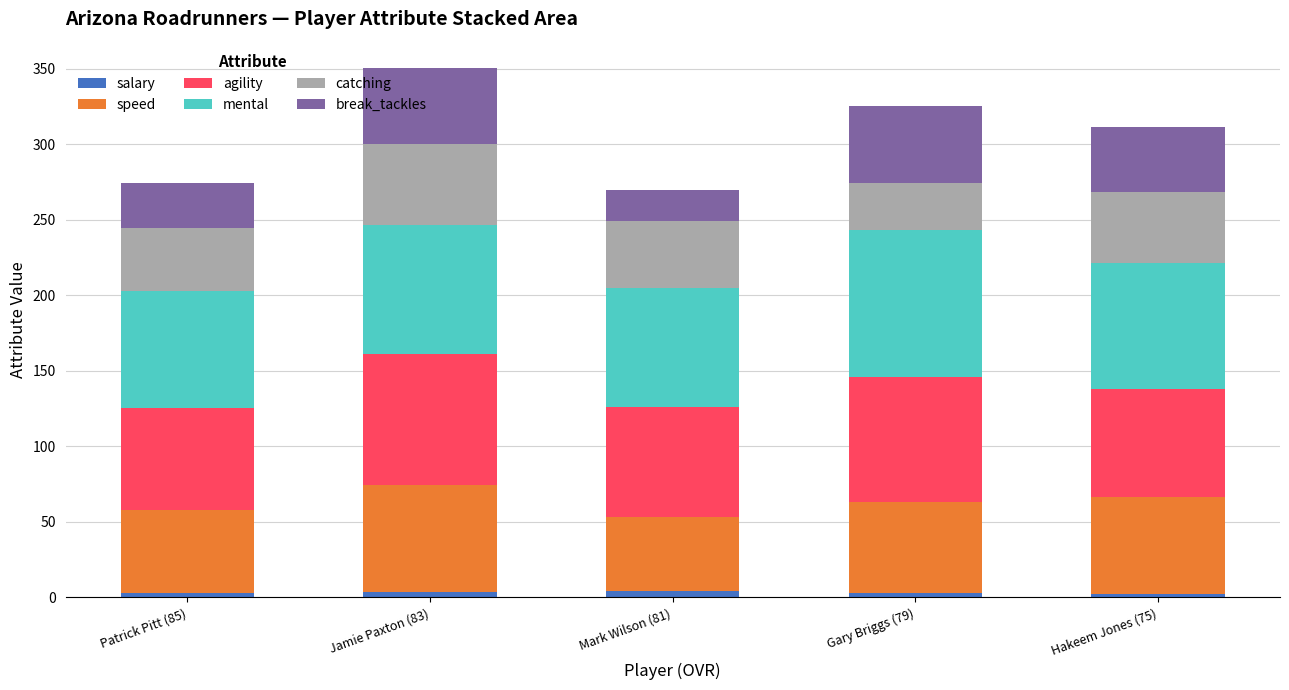

What is the average value of the salary series?

3.1